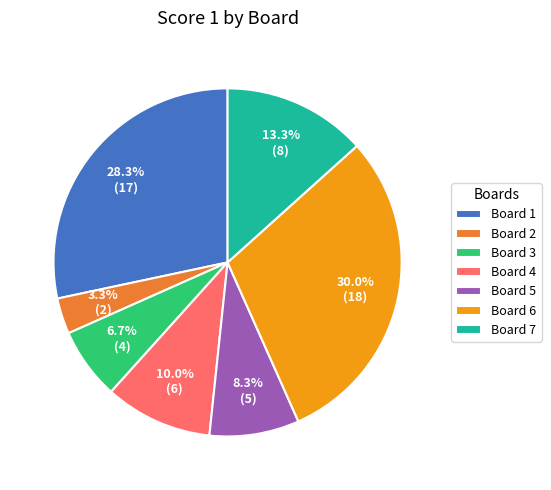

Combined, what portion of the pie is Board 4 and Board 6?

40.0%